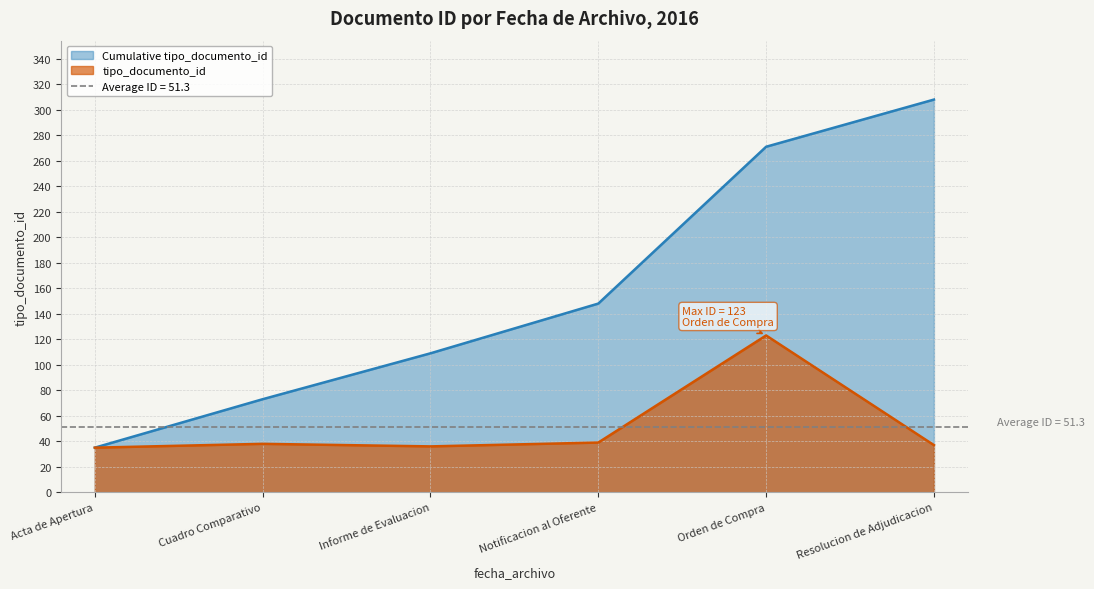

Is the value of tipo_documento_id at Resolucion de Adjudicacion greater than the value of Cumulative tipo_documento_id at Resolucion de Adjudicacion?

No